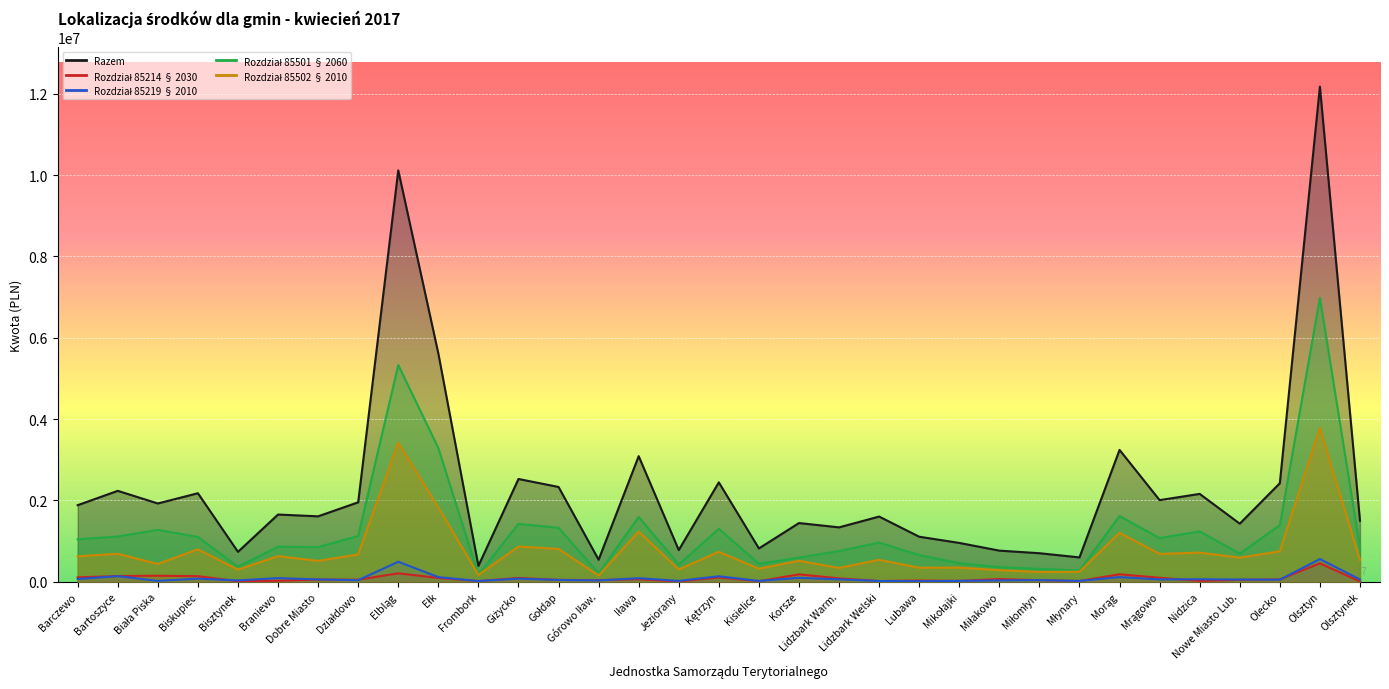

Which category has the lowest value in the Rozdział 85501 § 2060 series?

Frombork